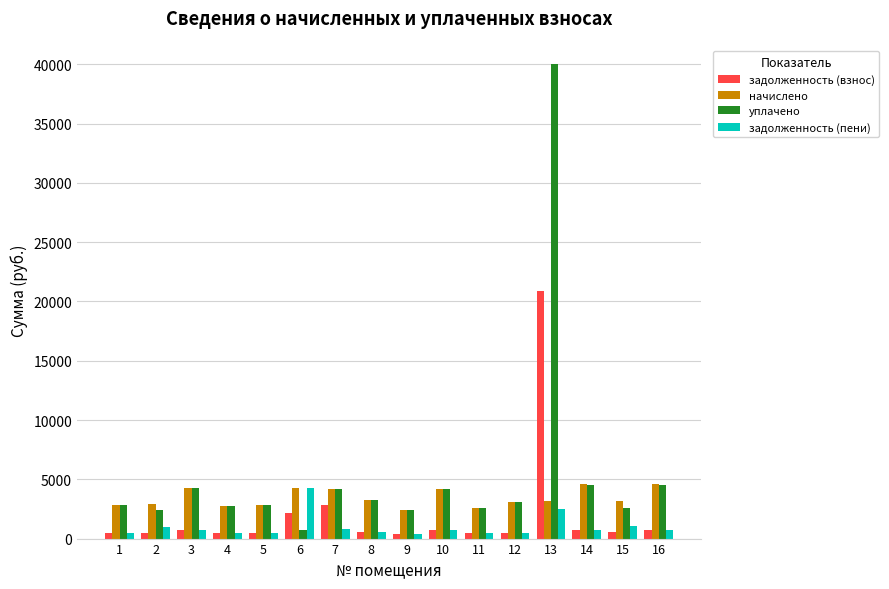

What is the highest value of the задолженность (пени) series?

4259.9